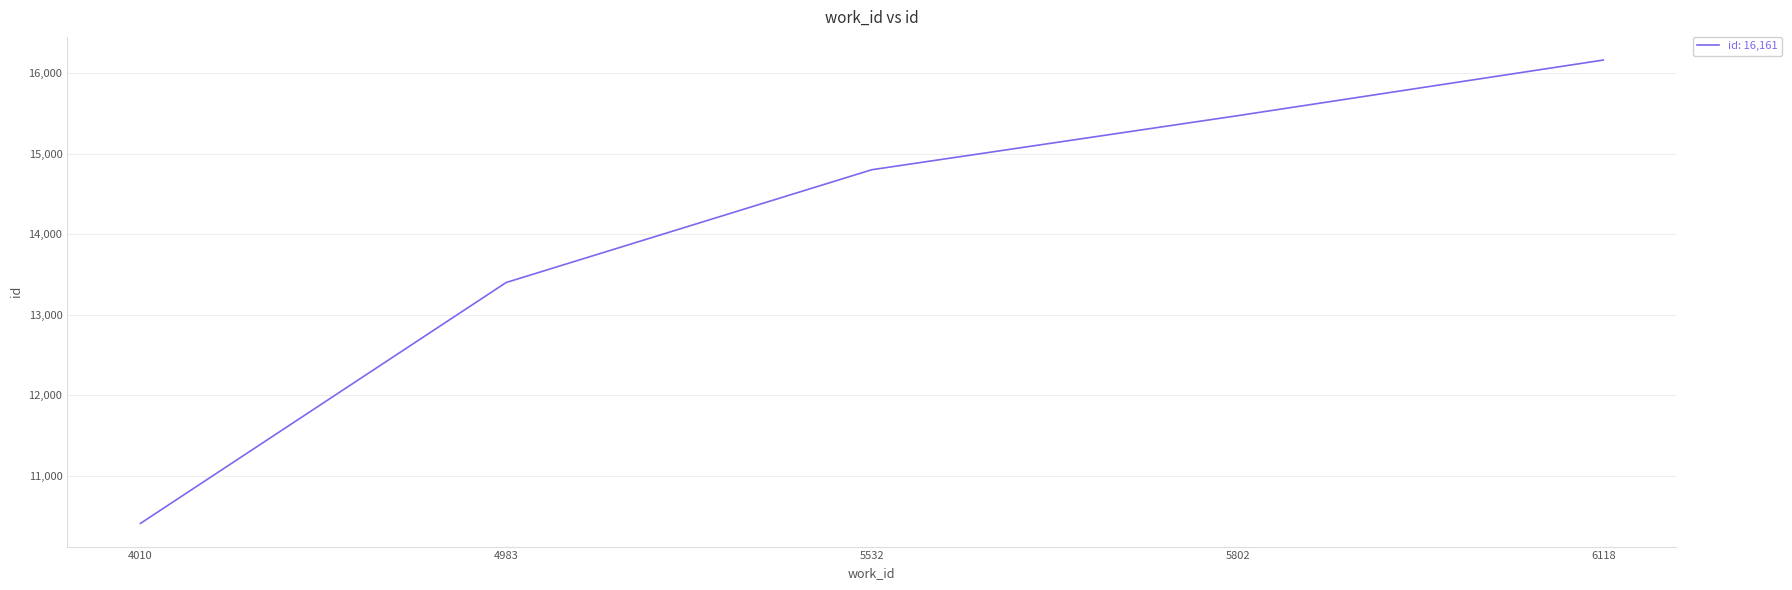

What is the maximum value shown in the chart?

16161